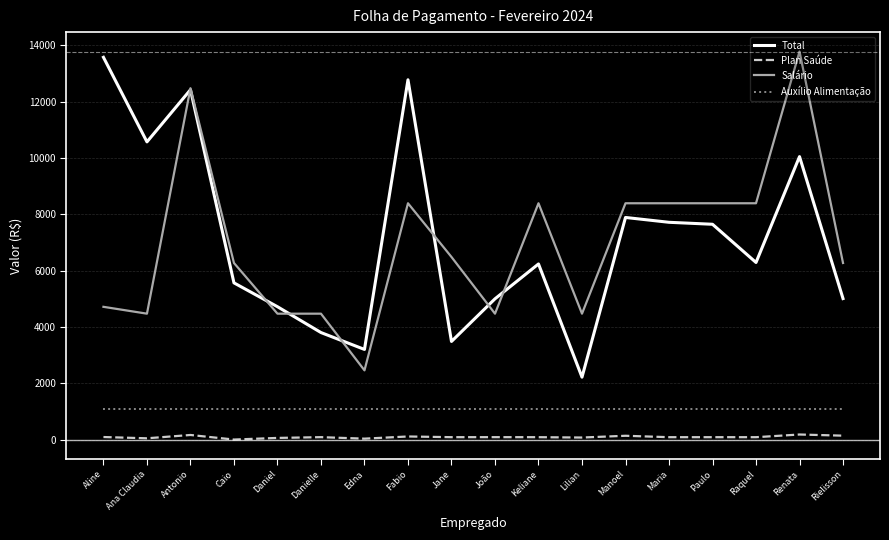

What is the highest value of the Auxílio Alimentação series?

1099.9